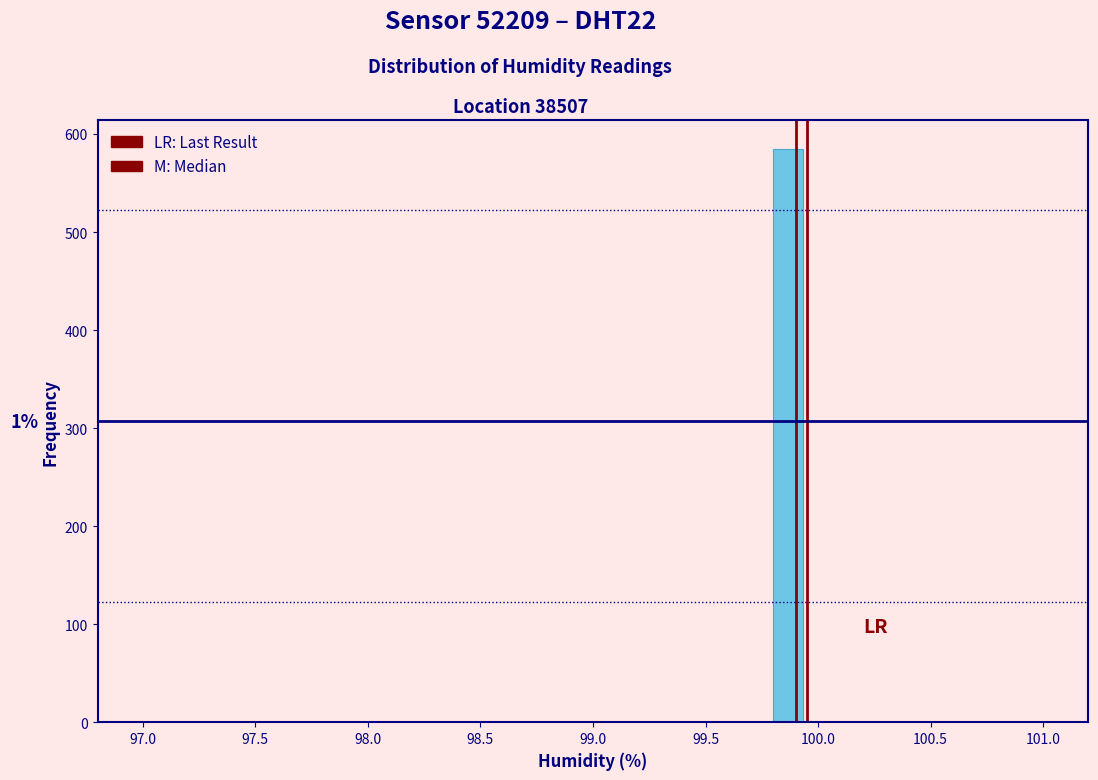

Around what value on the x-axis is the tallest bar? Give the approximate position of its centre, as read against the axis.

99.85